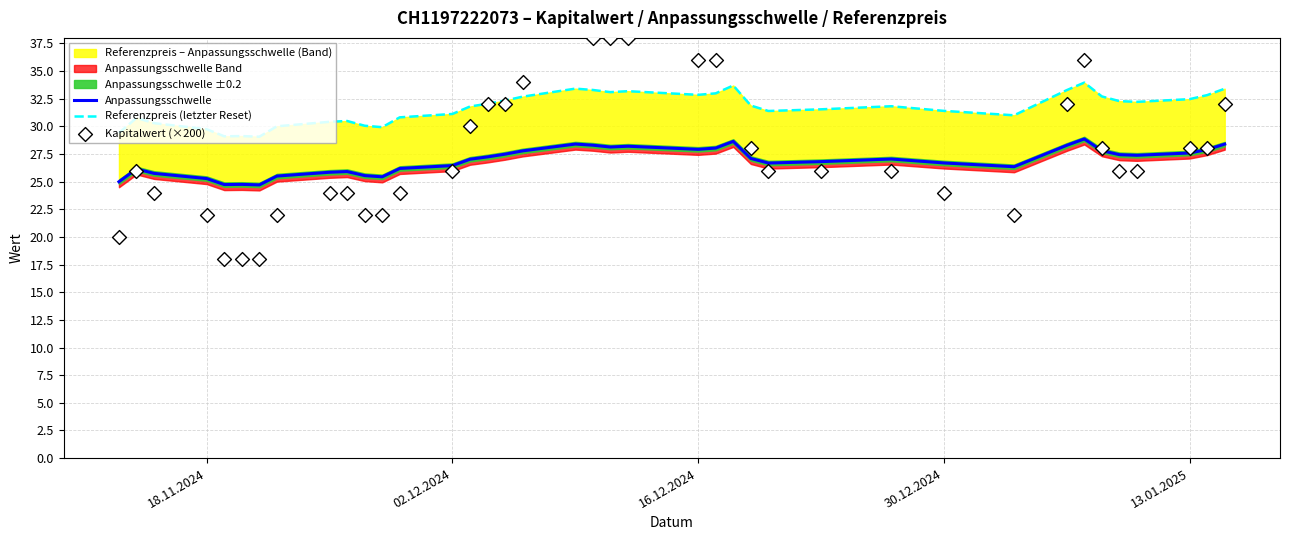

Which series reaches the minimum Y coordinate?

Kapitalwert (×200)